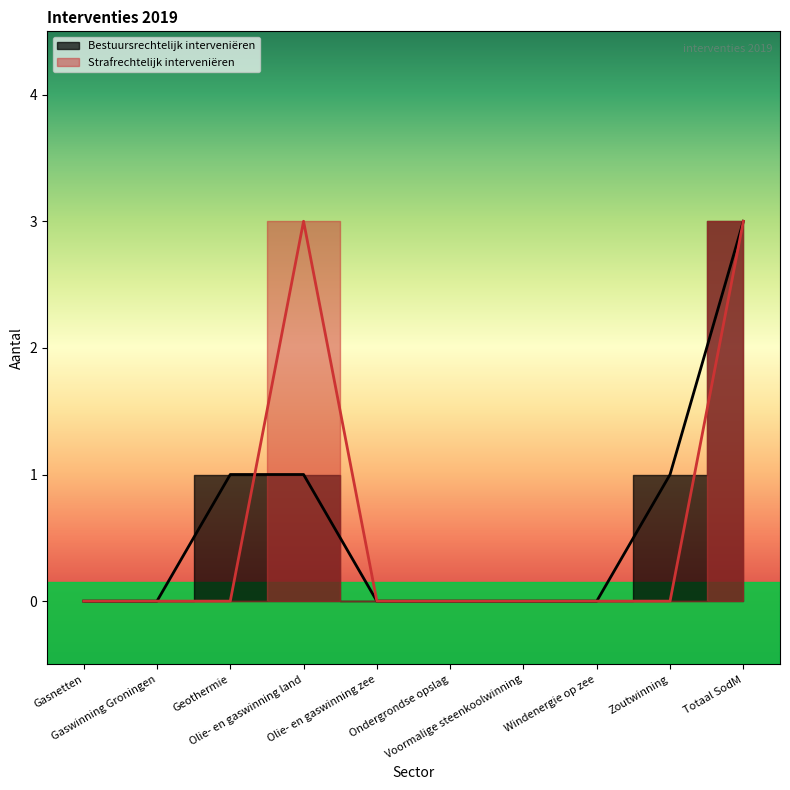

What is the difference between the maximum and minimum values in the Strafrechtelijk interveniëren series?

3